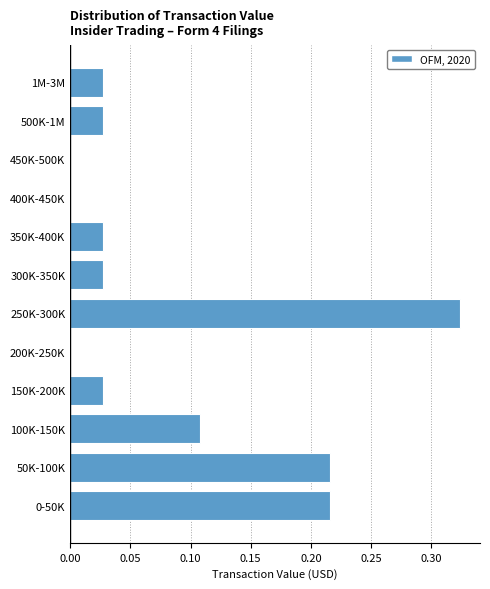

The value at 400K-450K is 0.2. True or false?

False